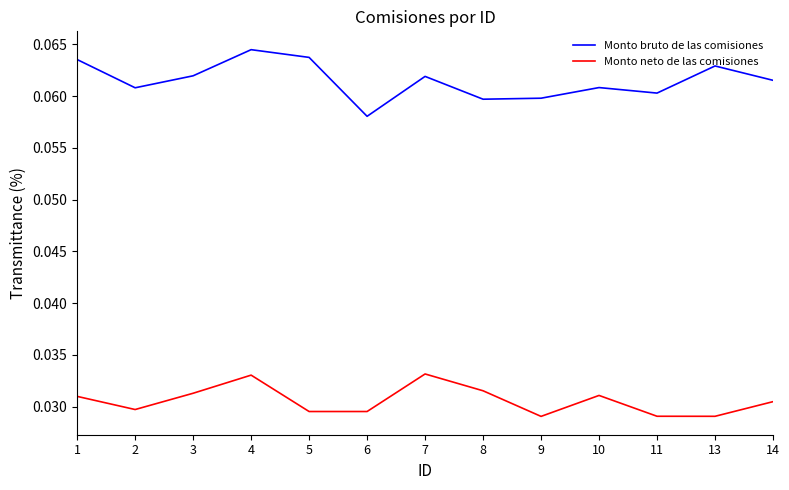

True or false: Monto bruto de las comisiones has more than 2 interior local peaks.

True